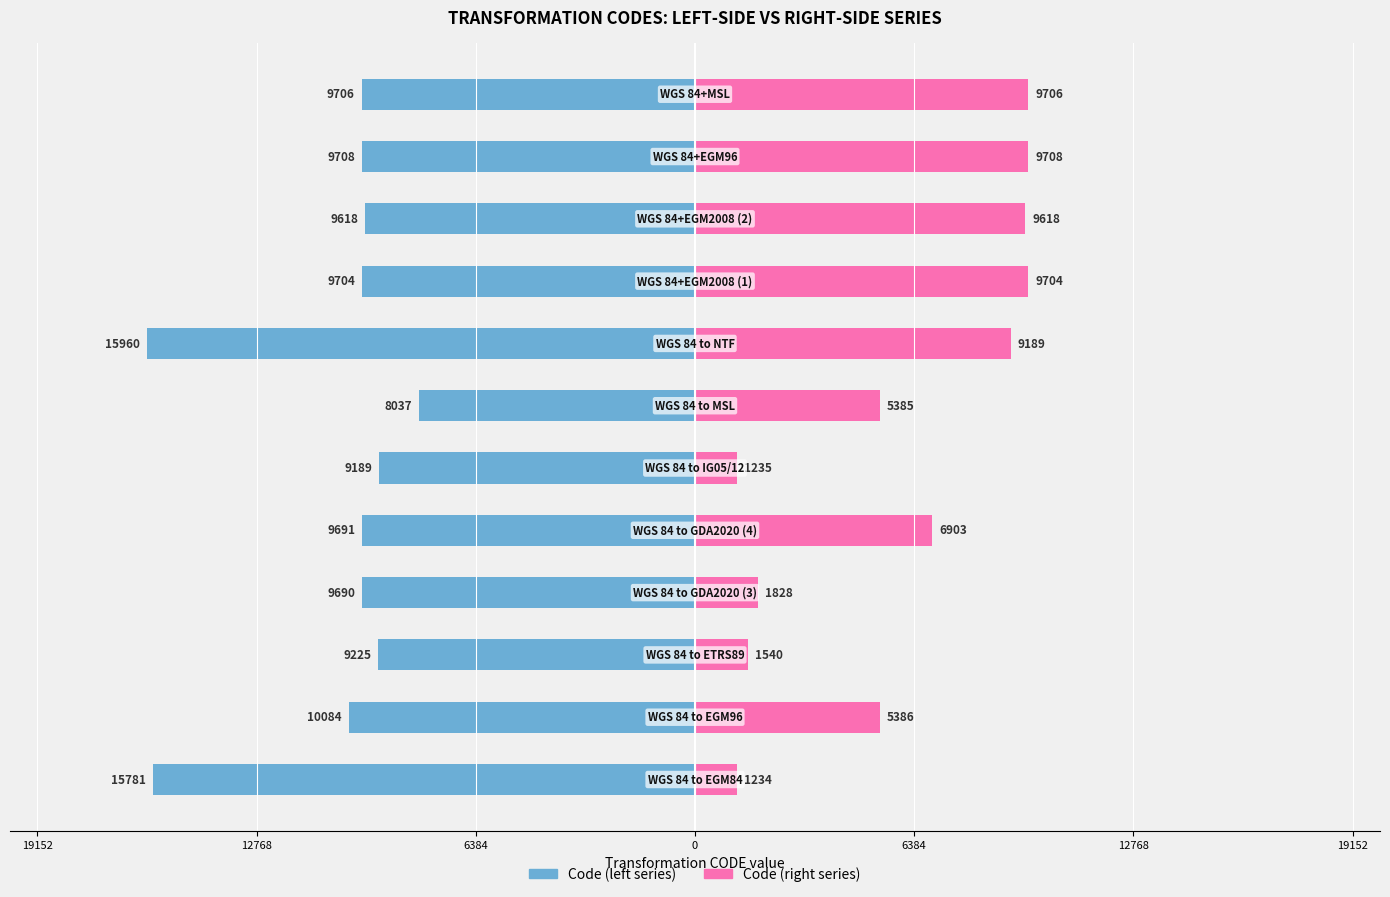

What is the lowest value of the Code (right series) series?

1234